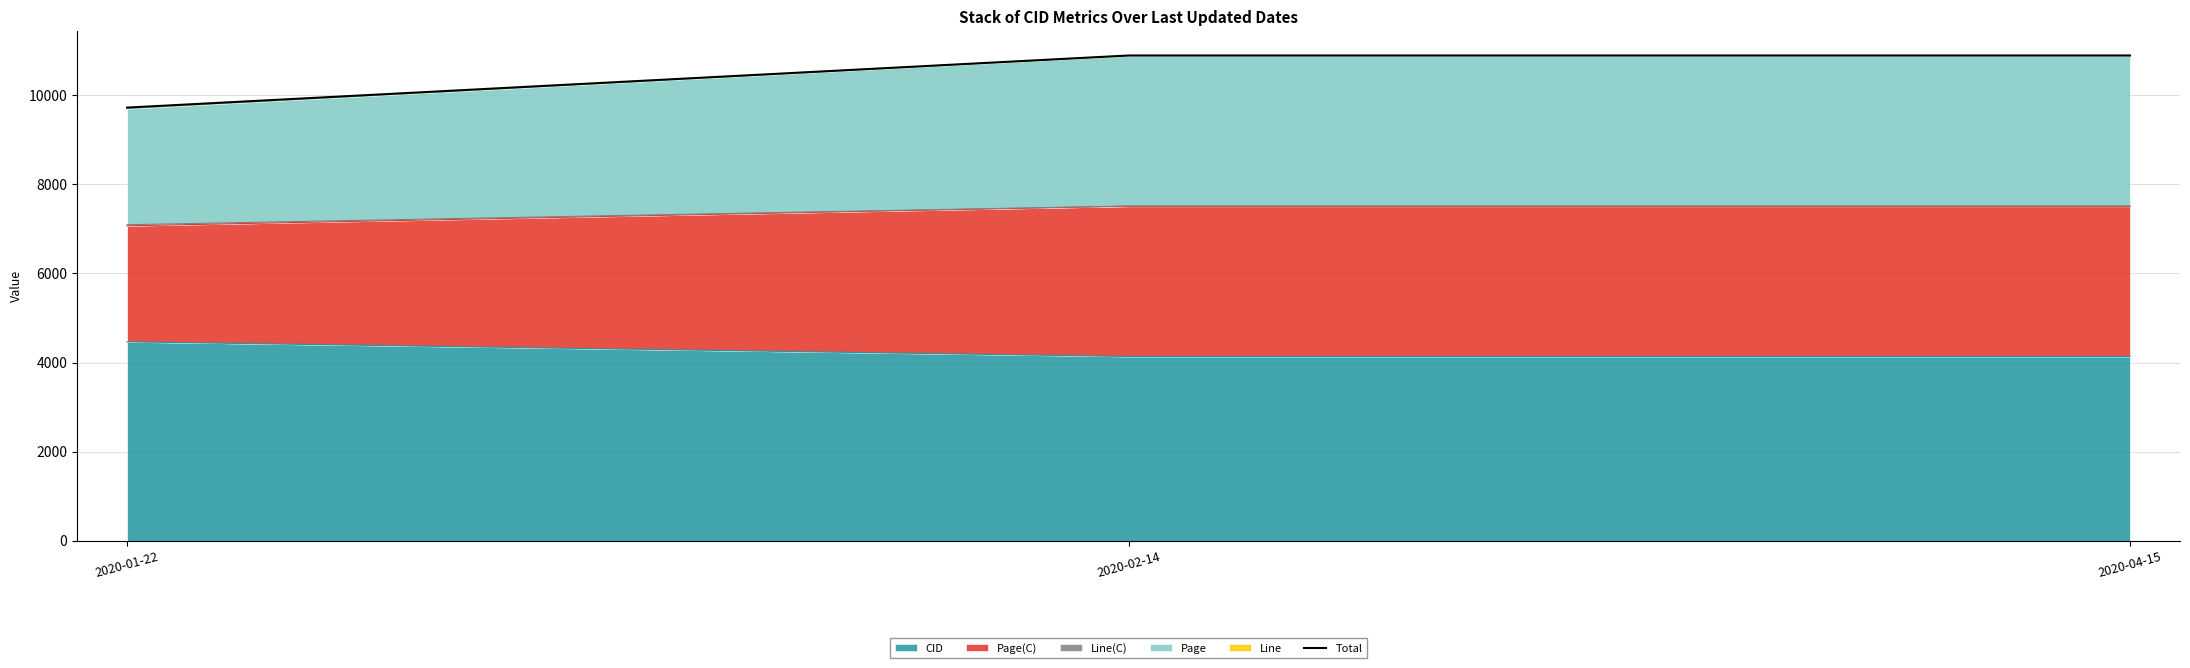

What is the sum of the values at 2020-02-14 and 2020-04-15?

21778